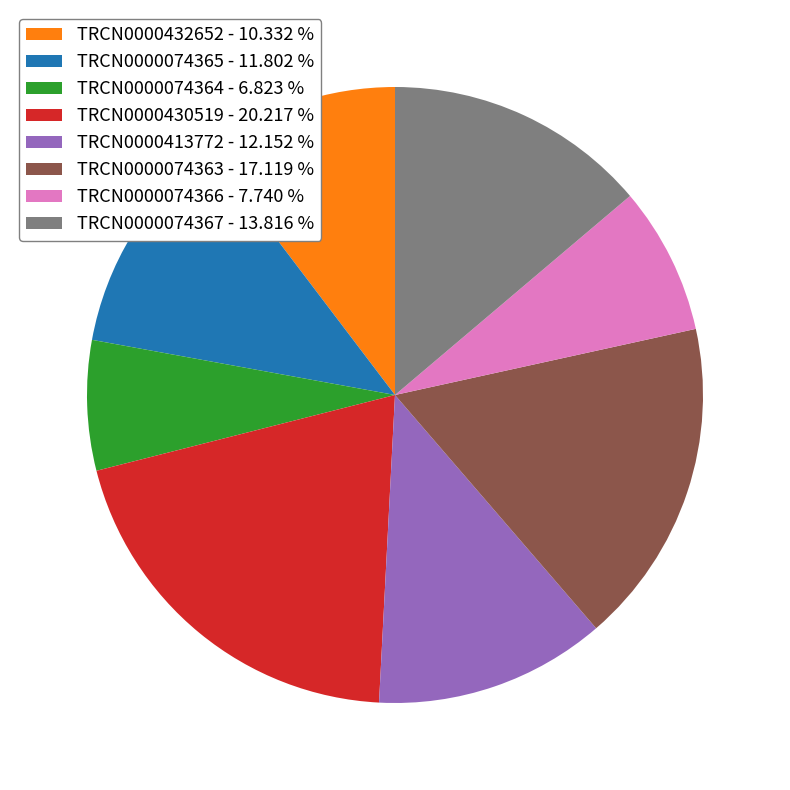

Is it true that TRCN0000074364 is 7% of the pie?

True